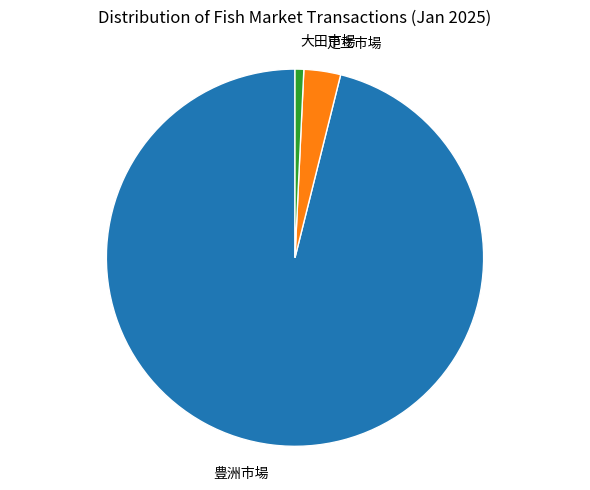

Rank the categories by value from highest to lowest.

豊洲市場, 足立市場, 大田市場